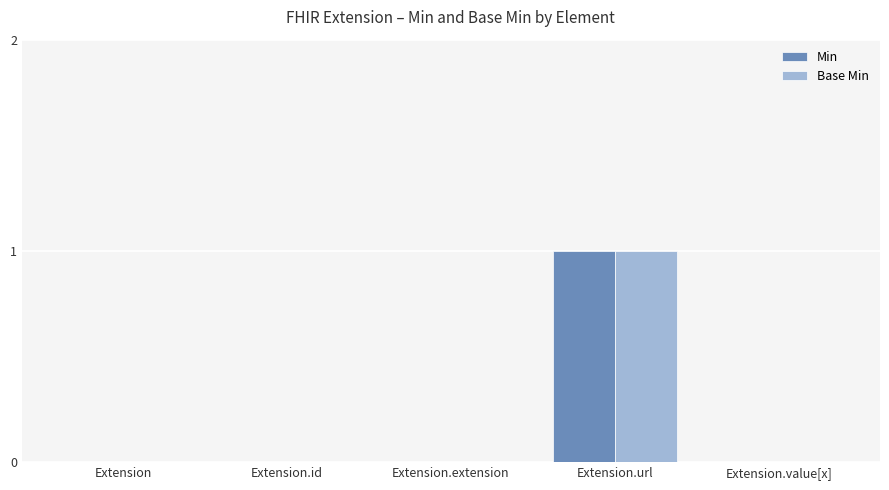

What is the sum of all Base Min values?

1